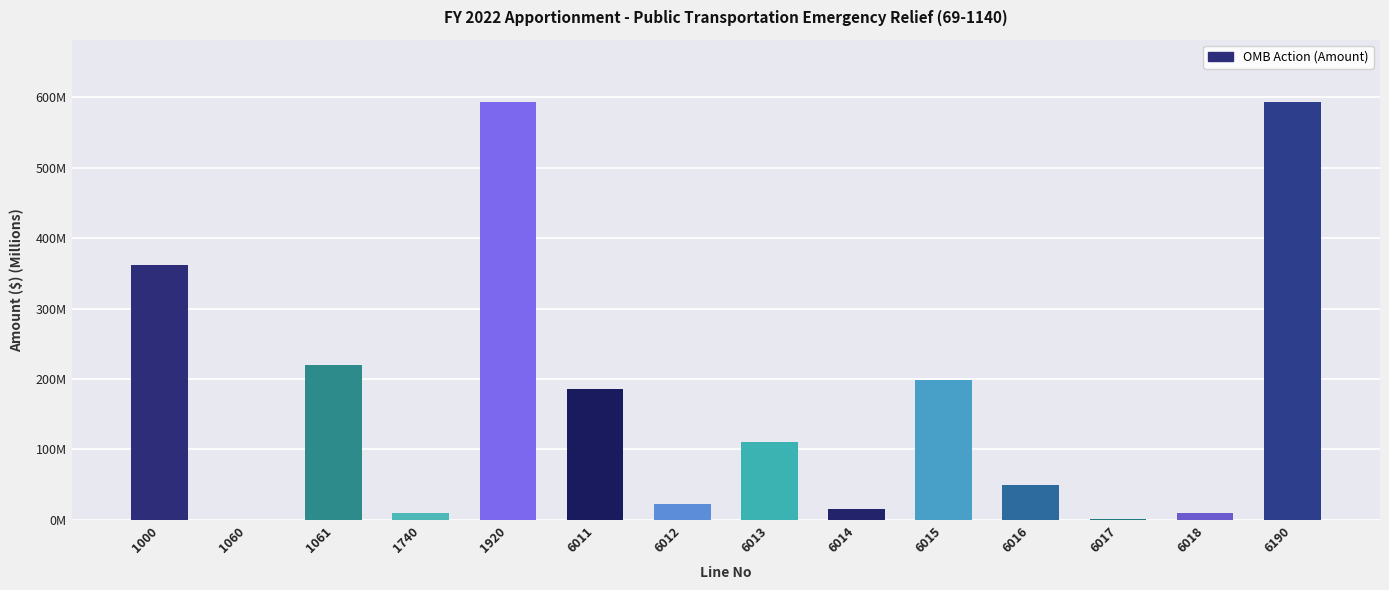

Reading right to left, what are all the values shown in this chart?

6190=592.4	6018=9.6	6017=1.1	6016=49.1	6015=198.2	6014=15.2	6013=110.3	6012=23.2	6011=185.7	1920=592.4	1740=10.0	1061=220.1	1060=0.1	1000=362.3